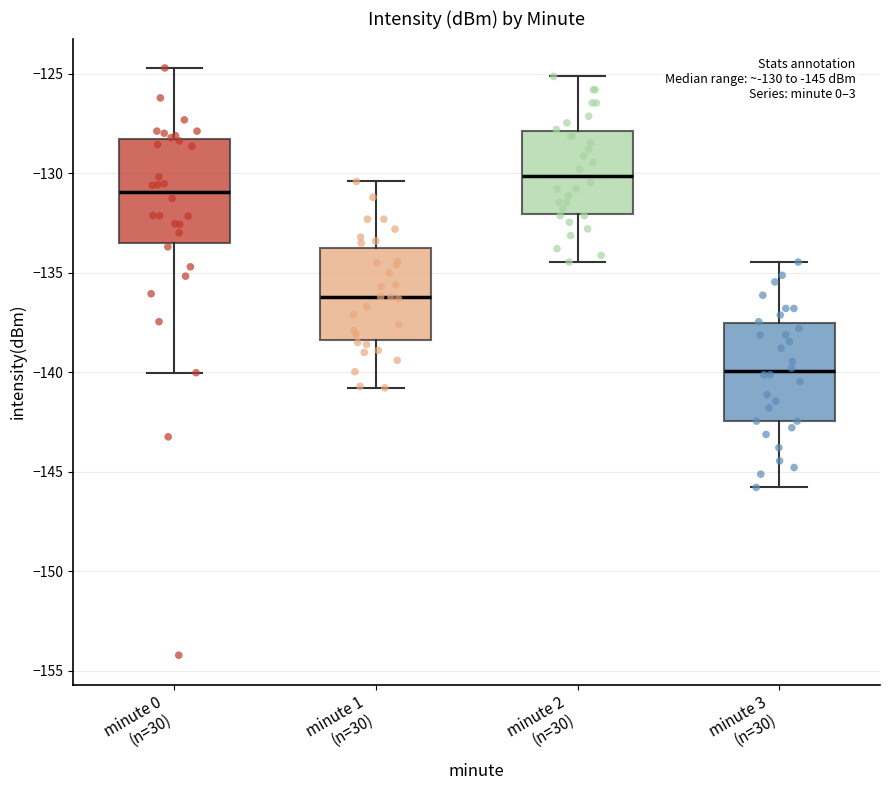

Which box has the highest median line?

minute 2 (n=30)